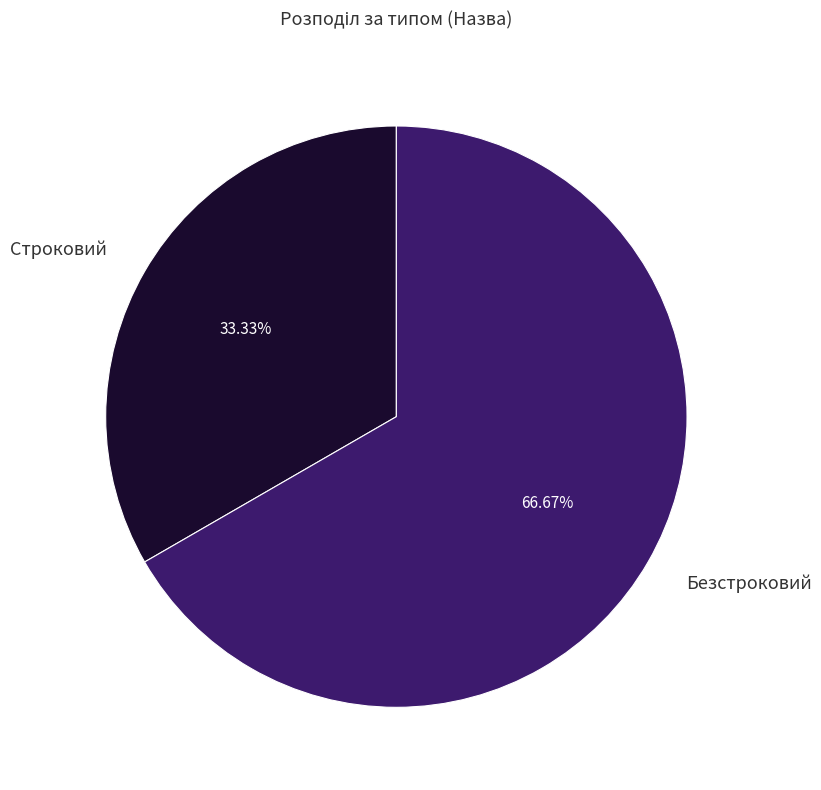

True or false: Безстроковий accounts for 67% of the total.

True